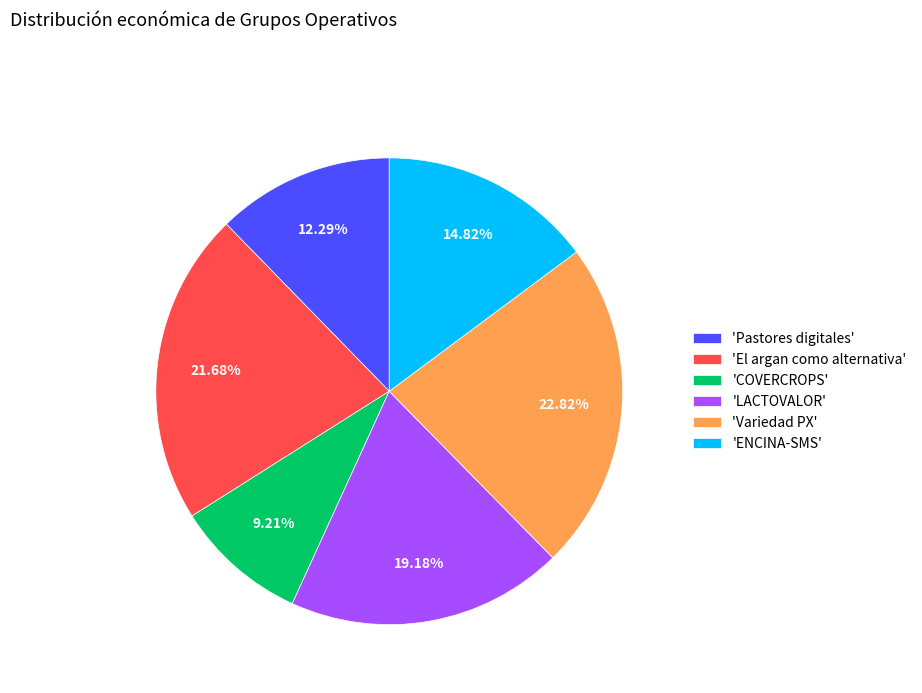

Combined, do 'Pastores digitales' and 'COVERCROPS' account for over 50%?

No